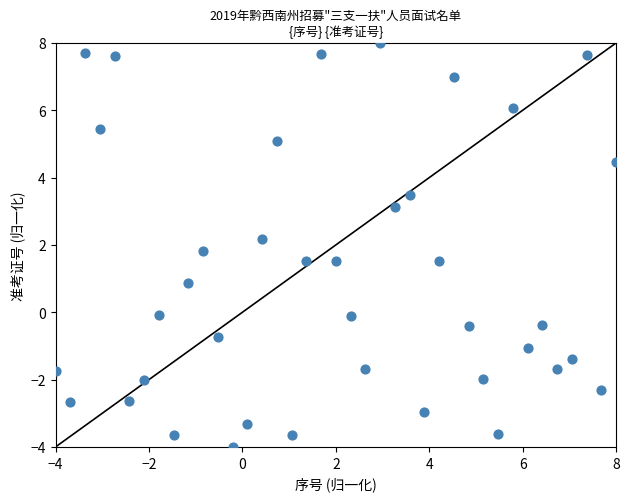

What is the range of X values (max minus min)?

12.0